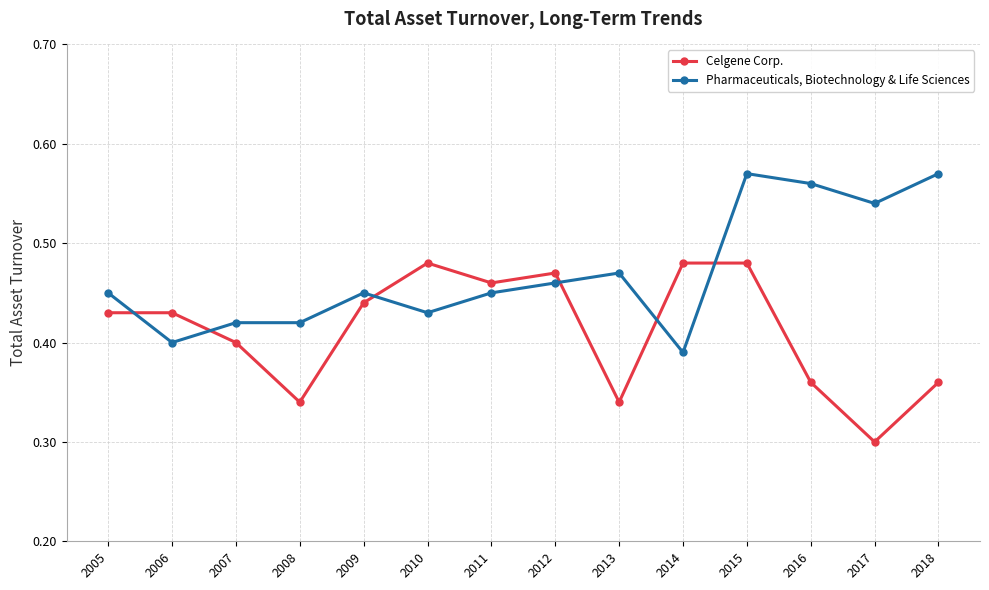

Is it true that Celgene Corp. equals 0.6 at 2016?

False